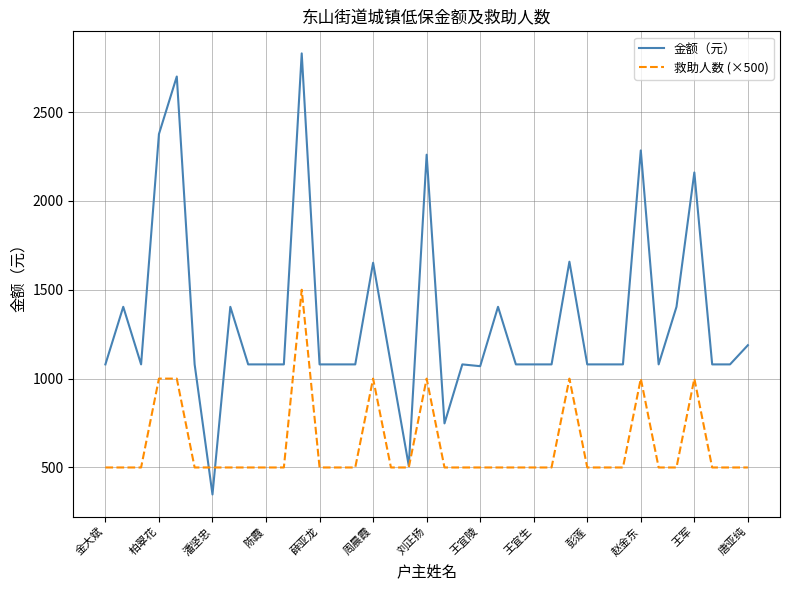

Which series has the largest total across all categories?

金额（元）